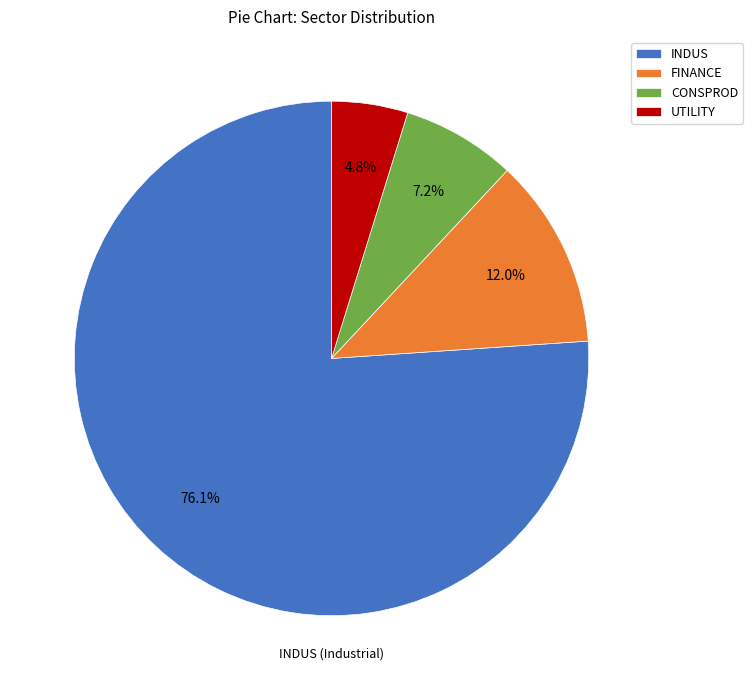

How many segments does this pie chart have?

4